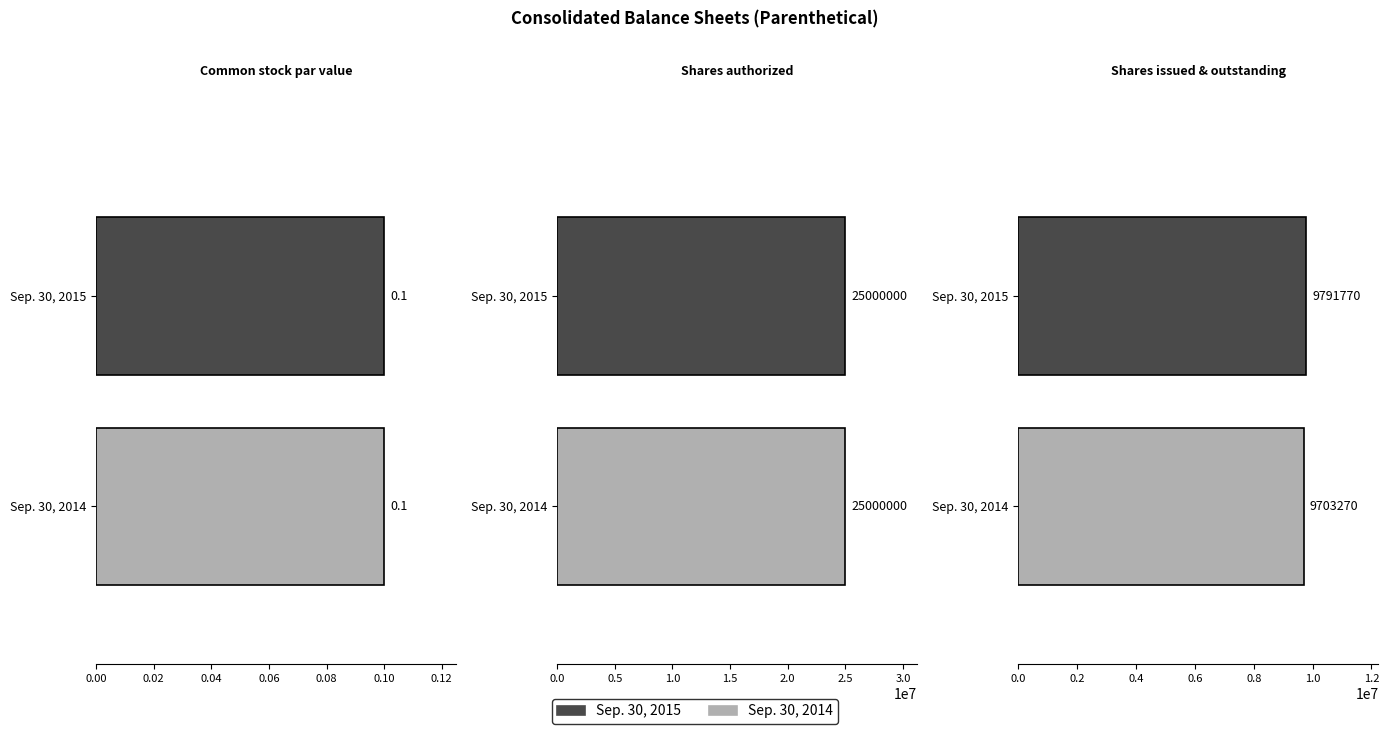

Which series changed the most between Shares authorized and Shares issued & outstanding?

Sep. 30, 2014